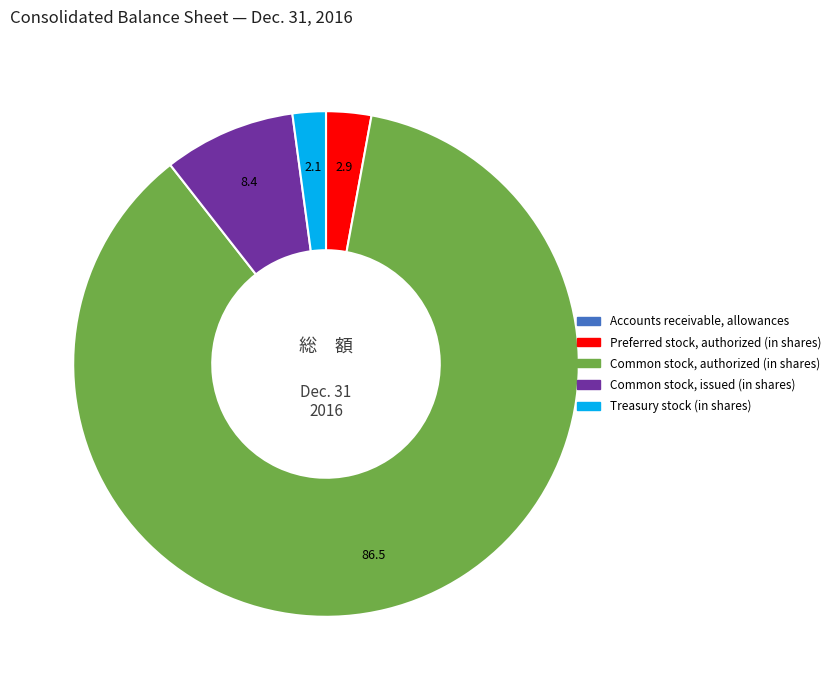

Is there any slice that represents more than half of the pie?

Yes